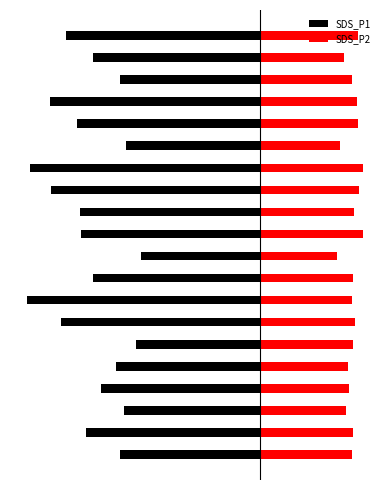

Which label corresponds to the largest value in the chart?

10